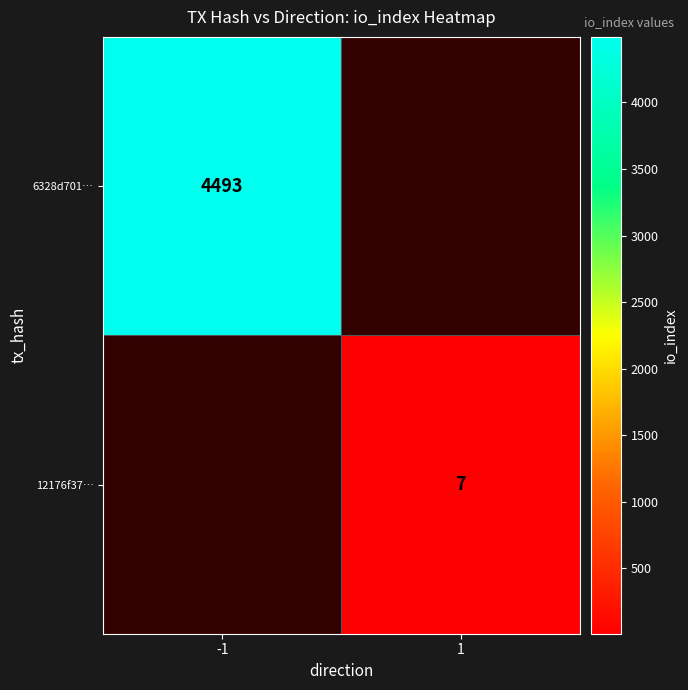

What is the maximum value shown in the chart?

4493.0